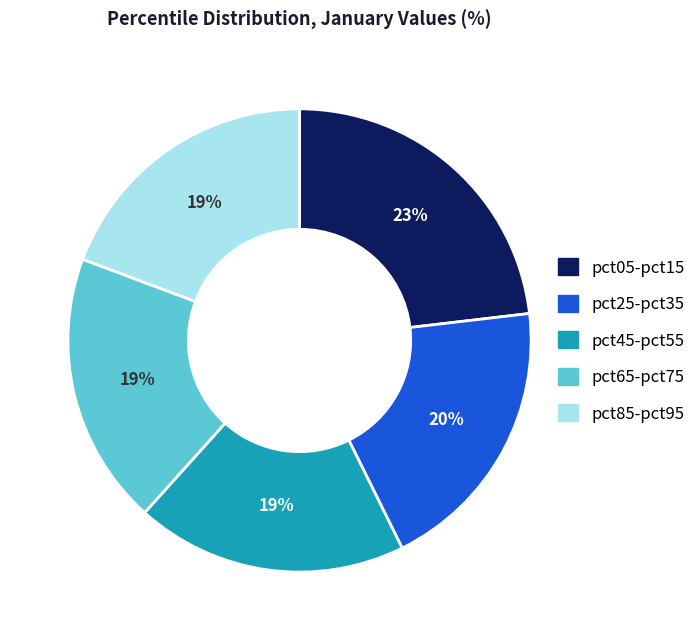

Is there a majority slice in this chart?

No